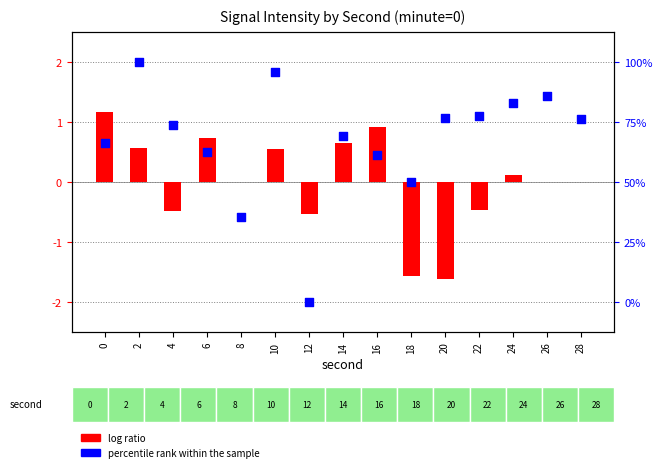

Which series has the largest total across all categories?

percentile rank within the sample